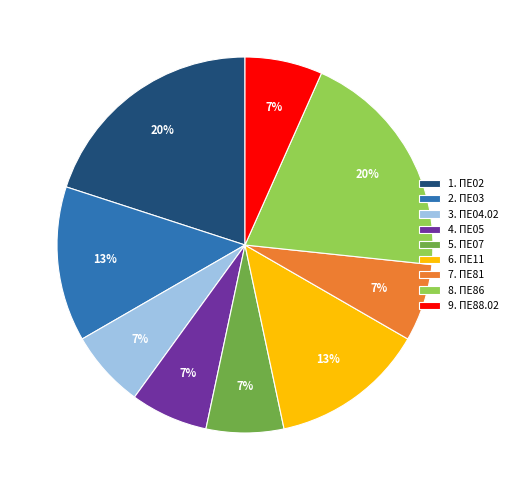

Which has a higher value, 9. ΠΕ88.02 or 6. ΠΕ11?

6. ΠΕ11